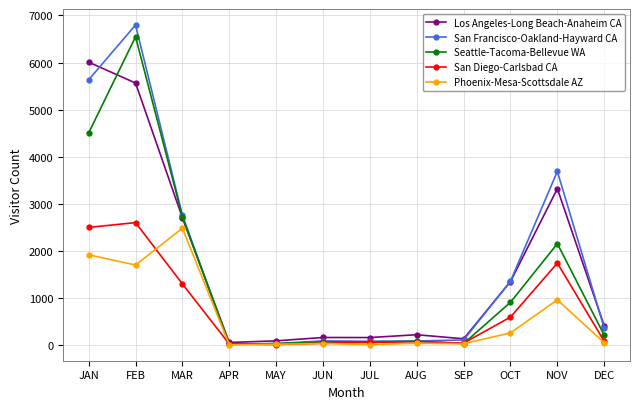

What are all the series names shown in the legend?

Los Angeles-Long Beach-Anaheim CA, San Francisco-Oakland-Hayward CA, Seattle-Tacoma-Bellevue WA, San Diego-Carlsbad CA, Phoenix-Mesa-Scottsdale AZ